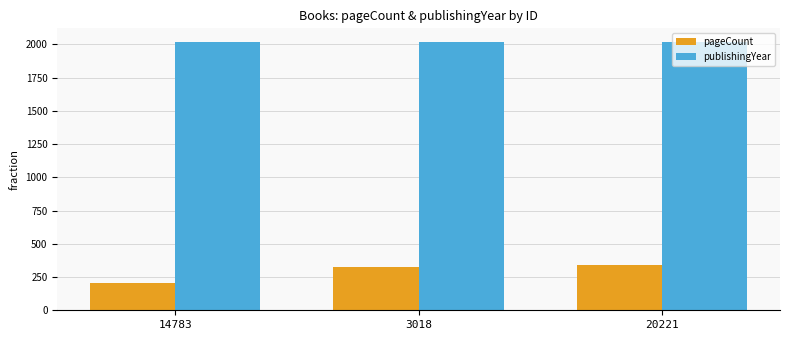

How many publishingYear values are between 2017 and 2020?

3